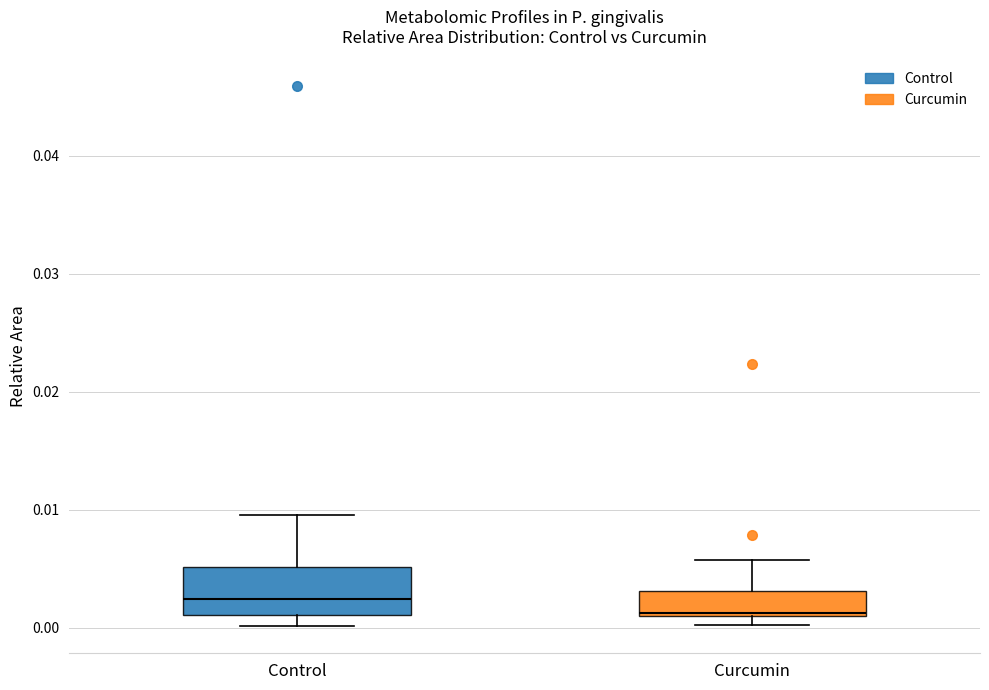

Reading left to right, transcribe this box plot: for each box, give where its median line is, the range the box spans, and where its two whiskers end, as read against the y-axis. The values are not printed on the chart, so give them approximately, as read against the axis.

Control: median 0.002, box 0.001 to 0.005, whiskers 0.000 to 0.010
Curcumin: median 0.001, box 0.001 to 0.003, whiskers 0.000 to 0.006